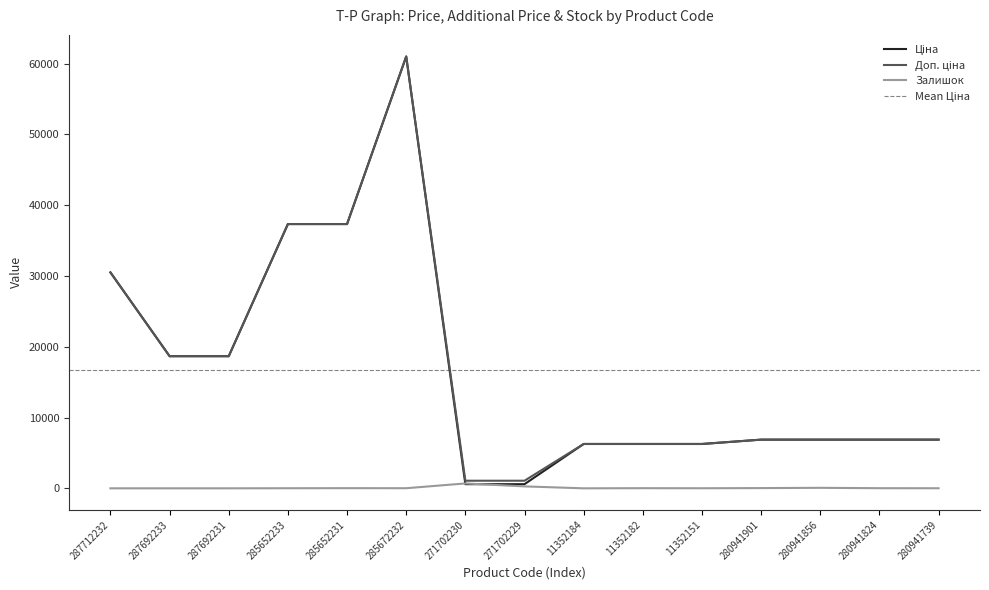

Reading right to left, list all the values displayed in this chart.

Ціна: 280941739=6879.5	280941824=6879.5	280941856=6879.5	280941901=6879.5	11352151=6266.7	11352182=6266.7	11352184=6266.7	271702229=586.0	271702230=586.0	285672232=61024.7	285652231=37343.0	285652233=37343.0	287692231=18671.5	287692233=18671.5	287712232=30512.3
Доп. ціна: 280941739=6879.5	280941824=6879.5	280941856=6879.5	280941901=6879.5	11352151=6266.7	11352182=6266.7	11352184=6266.7	271702229=1074.5	271702230=1074.5	285672232=61024.7	285652231=37343.0	285652233=37343.0	287692231=18671.5	287692233=18671.5	287712232=30512.3
Залишок: 280941739=10.0	280941824=17.0	280941856=71.0	280941901=32.0	11352151=10.0	11352182=19.0	11352184=0.0	271702229=272.0	271702230=690.0	285672232=15.0	285652231=22.0	285652233=12.0	287692231=0.0	287692233=0.0	287712232=0.0